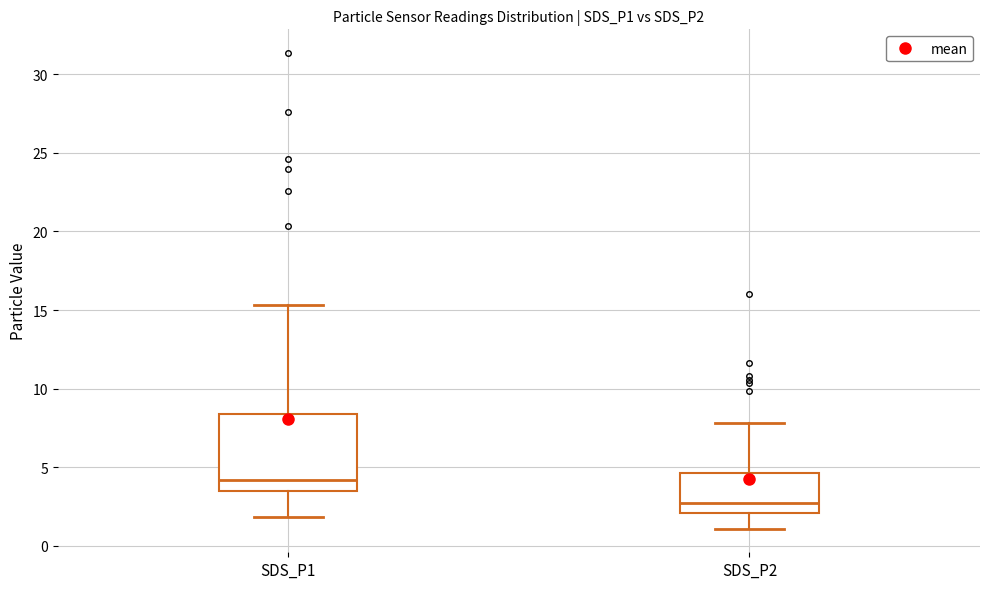

Which box has the highest median line?

SDS_P1